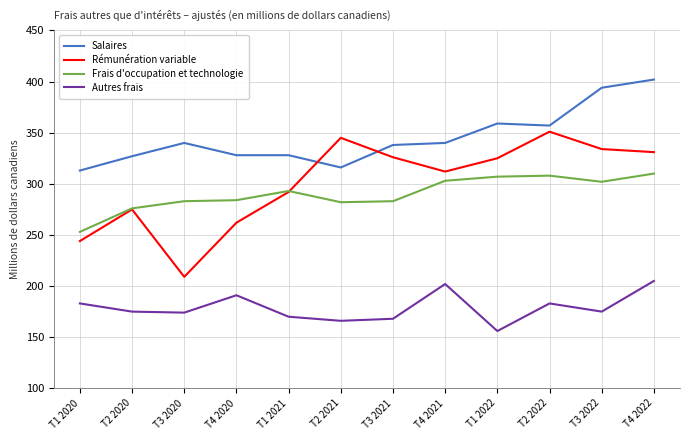

Rank the series at T3 2020 from lowest to highest value.

Autres frais, Rémunération variable, Frais d'occupation et technologie, Salaires